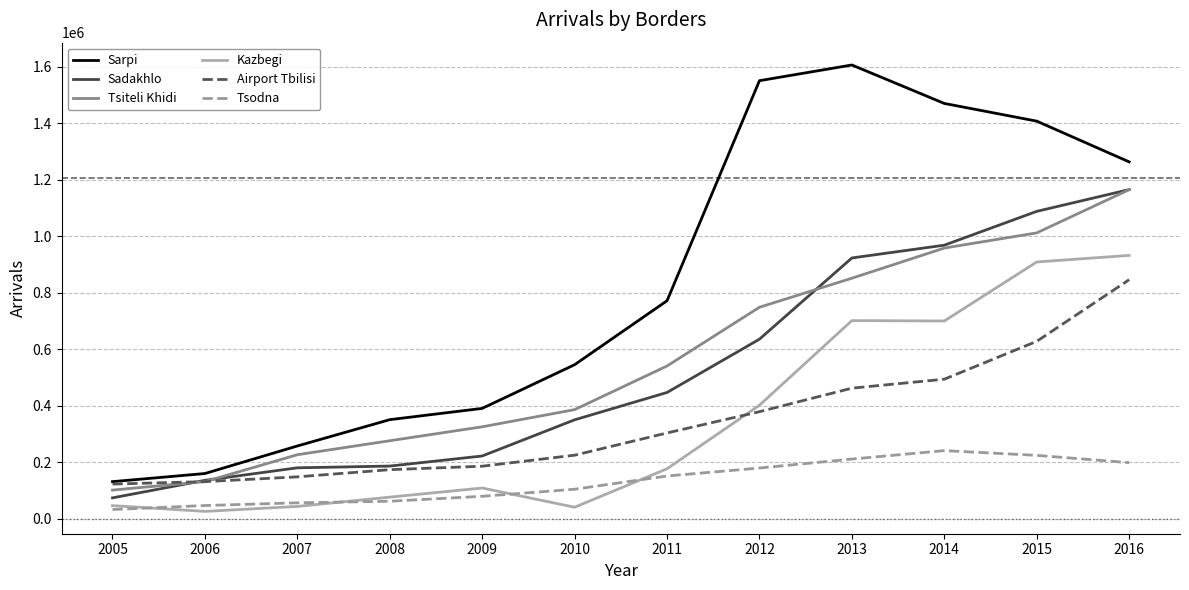

The value of Sadakhlo at 2012 is 194751. True or false?

False